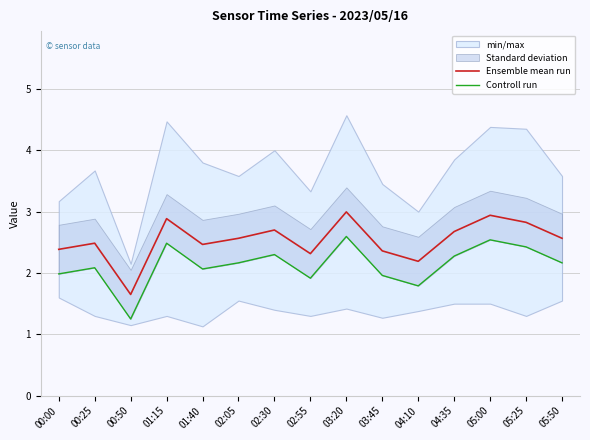

What is the spread (max minus min) of values at 00:50?

0.4